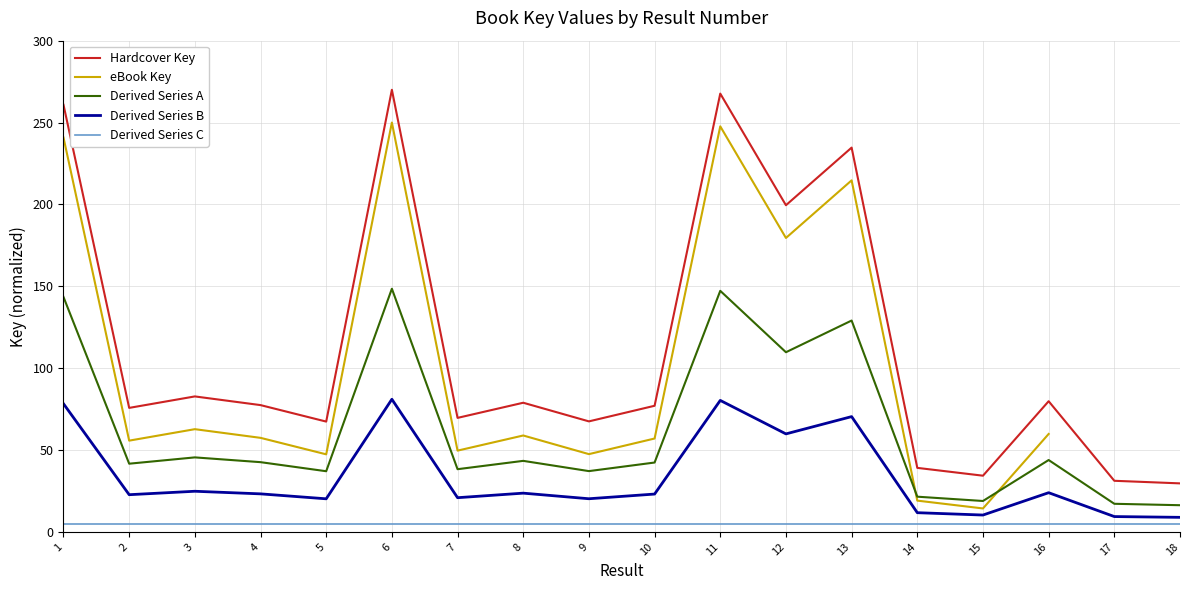

Where does the Derived Series B series first go above 23?

1